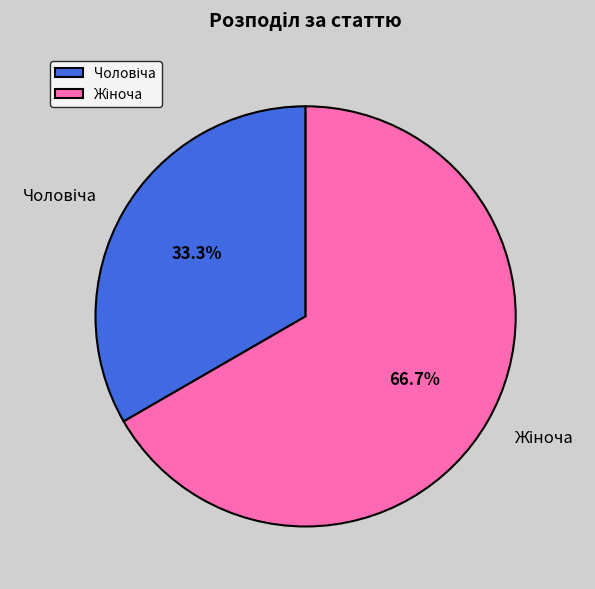

How many slices are in this pie chart?

2